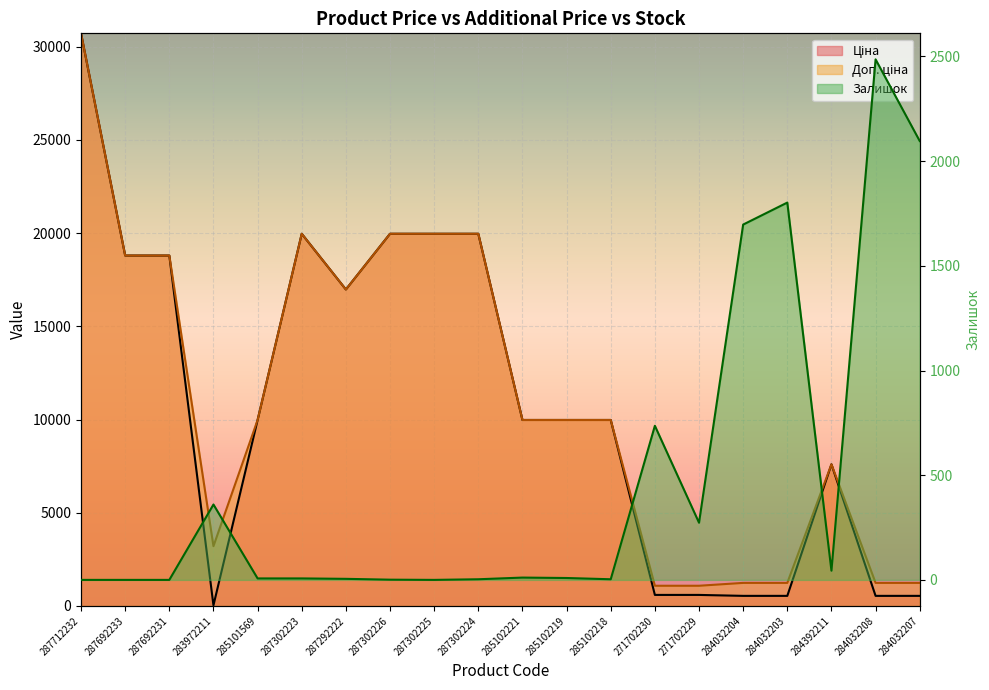

Reading left to right, extract all data points from this chart.

Ціна: 30717.1	18796.8	18796.8	32.0	9975.0	19964.2	16976.3	19964.2	19964.2	19964.2	9975.0	9975.0	9975.0	589.9	589.9	539.0	539.0	7596.5	539.0	539.0
Доп. ціна: 30717.1	18796.8	18796.8	3205.0	9975.0	19964.2	16976.3	19964.2	19964.2	19964.2	9975.0	9975.0	9975.0	1081.7	1081.7	1235.4	1235.4	7596.5	1235.4	1235.4
Залишок: 0.0	0.0	0.0	360.0	7.0	7.0	5.0	1.0	0.0	3.0	11.0	9.0	3.0	736.0	273.0	1697.0	1802.0	44.0	2486.0	2096.0